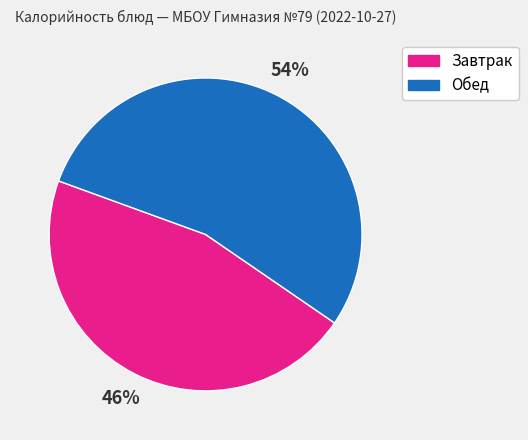

How many slices are in this pie chart?

2